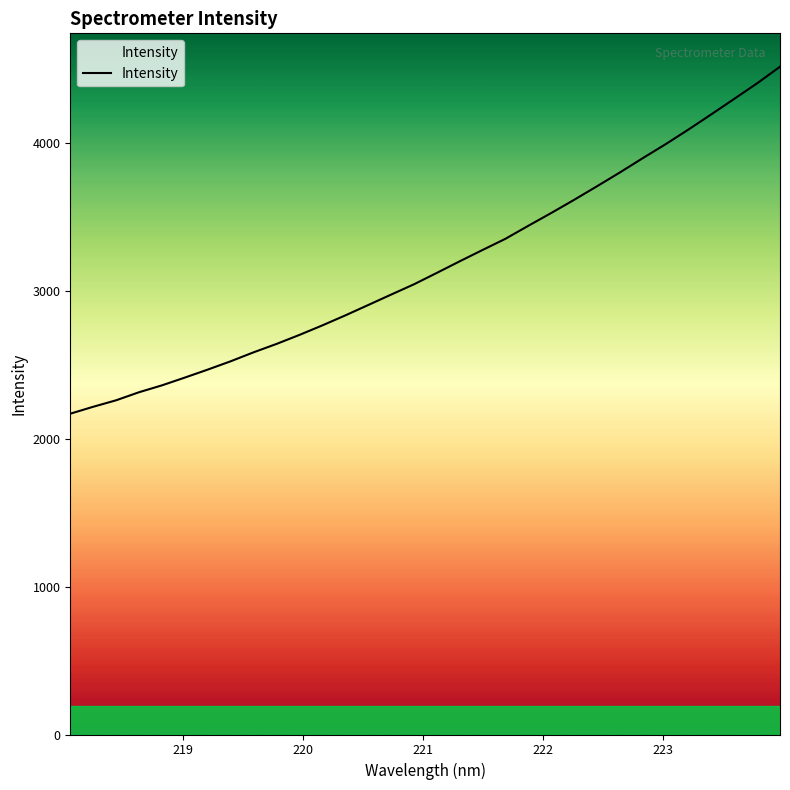

What is the smallest value displayed?

2168.2